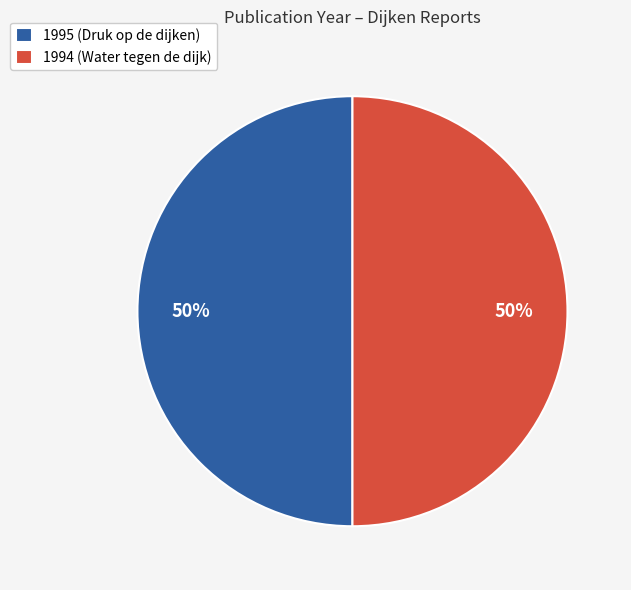

Approximately how many times larger is the value at 1995 (Druk op de dijken) compared to 1994 (Water tegen de dijk)?

1.0